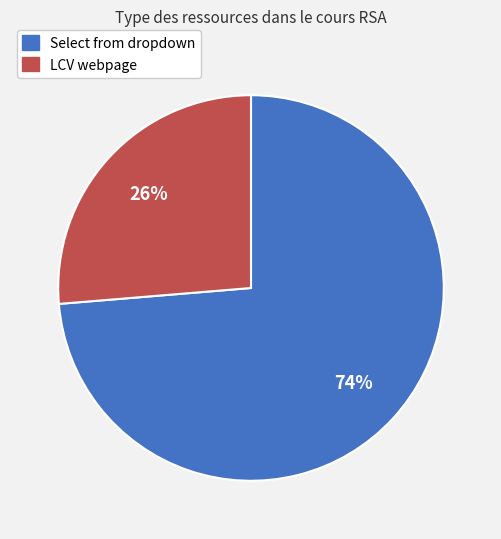

Approximately how many times larger is the value at Select from dropdown compared to LCV webpage?

2.8